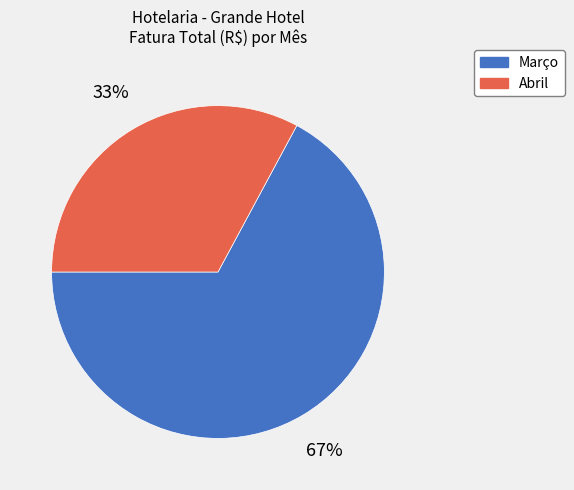

To the nearest percent, what is the difference between the Abril and Março slice percentages?

34%